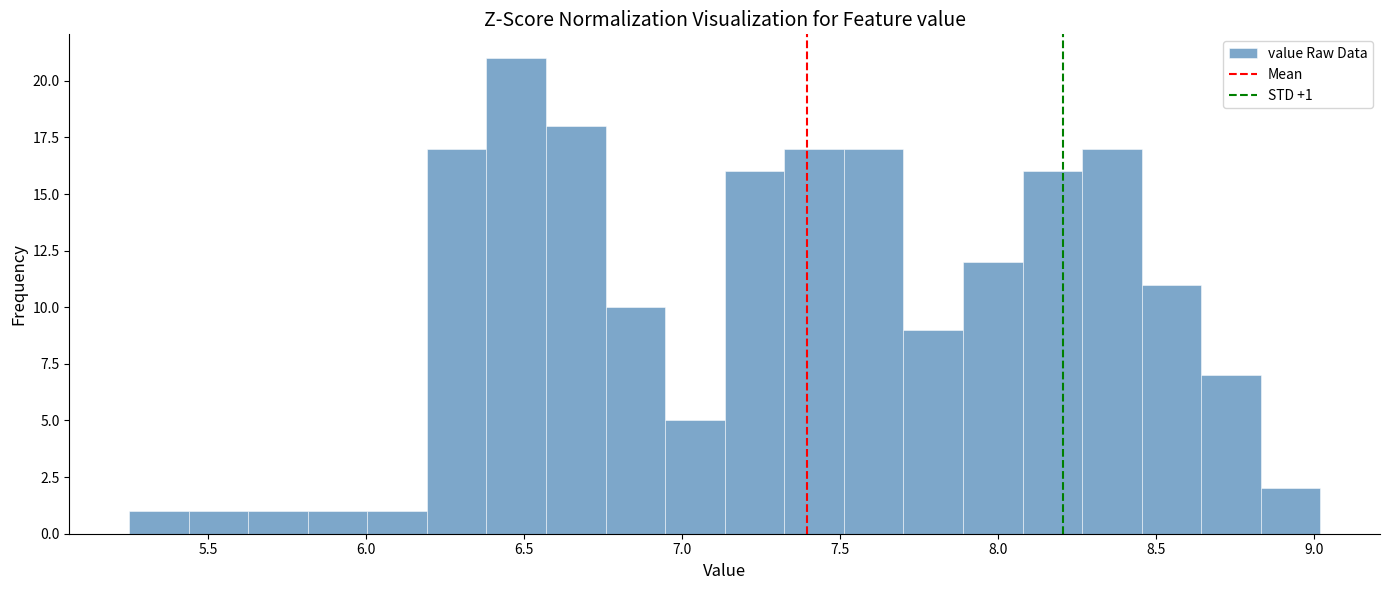

Around what value on the x-axis is the tallest bar? Give the approximate position of its centre, as read against the axis.

6.50